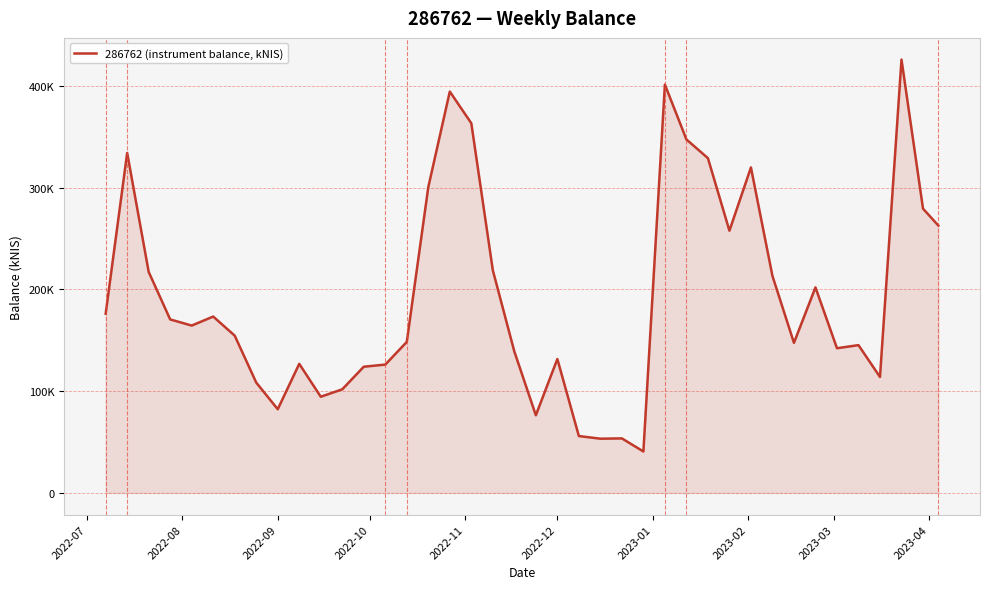

Is this an area chart (filled region under the line)?

Yes